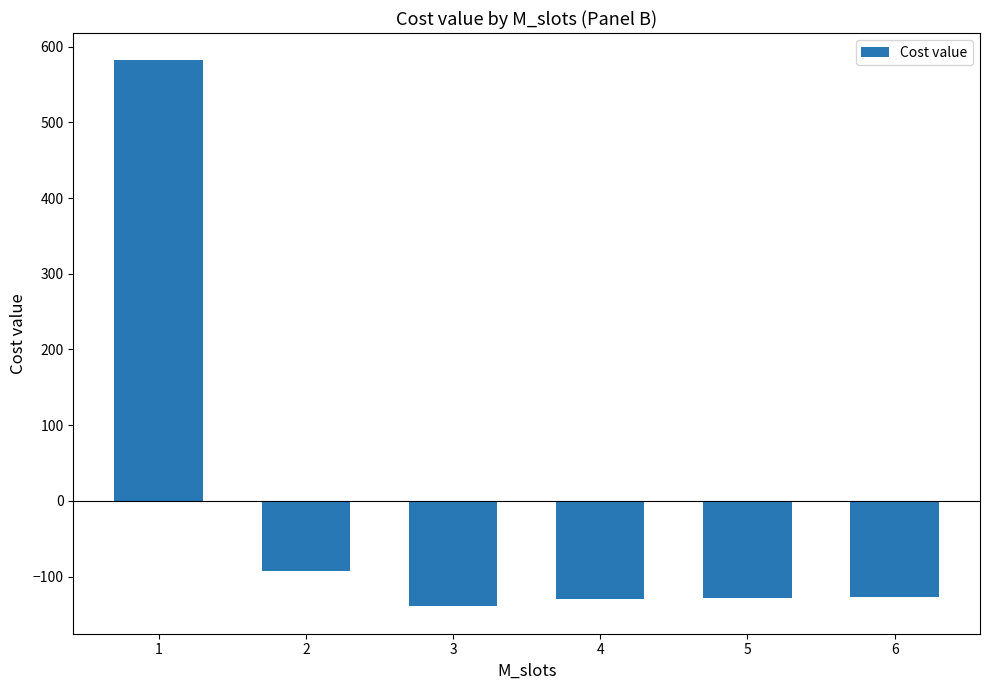

What is the minimum value shown in the chart?

-139.4